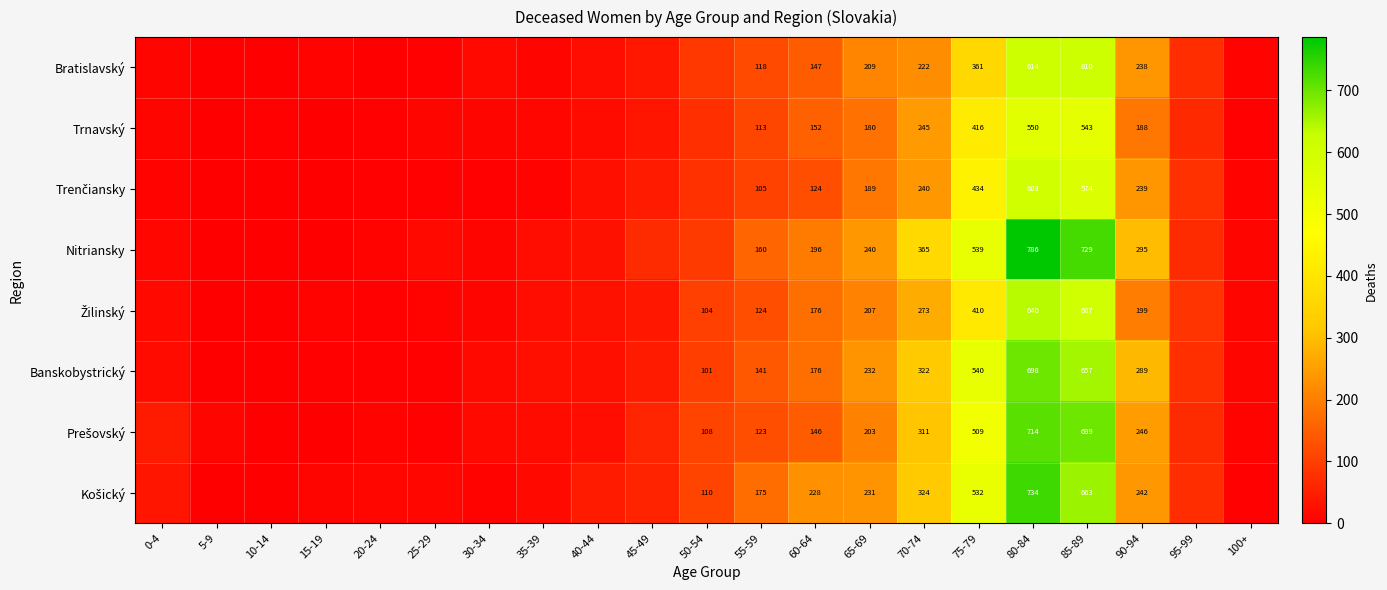

What is the difference between the highest and lowest values at 60-64?

104